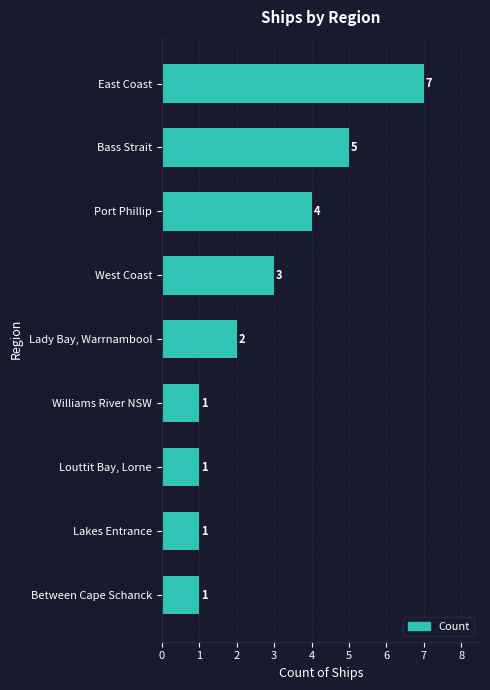

What is the smallest value displayed?

1